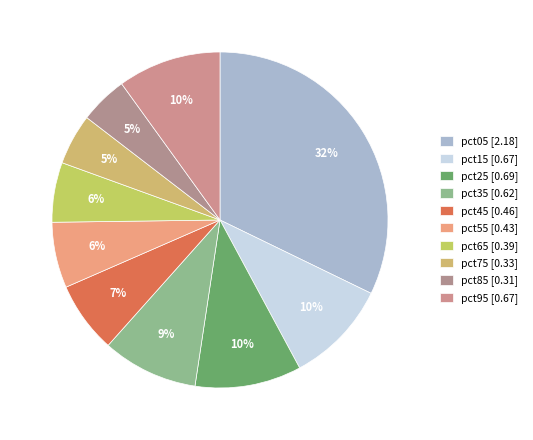

To the nearest percent, what percentage of the pie is pct35?

9%